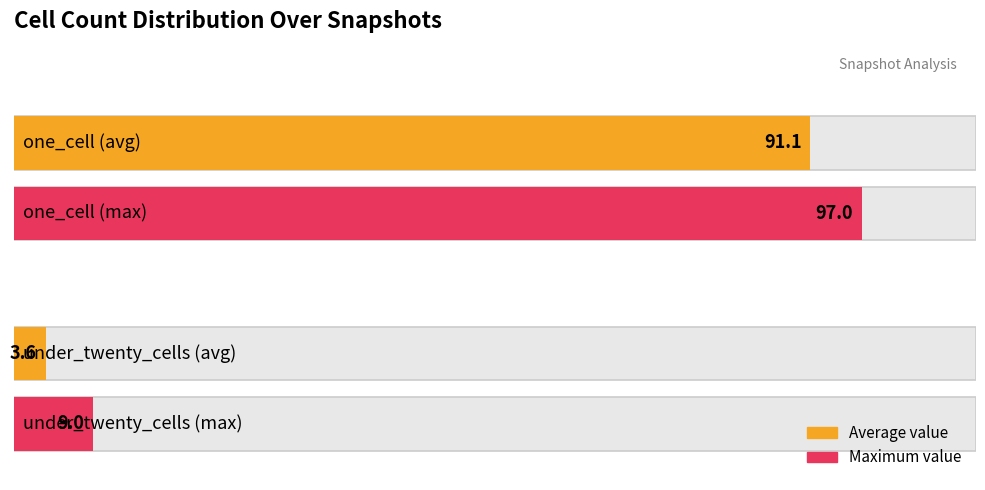

Which series has the largest range (max minus min)?

one_cell